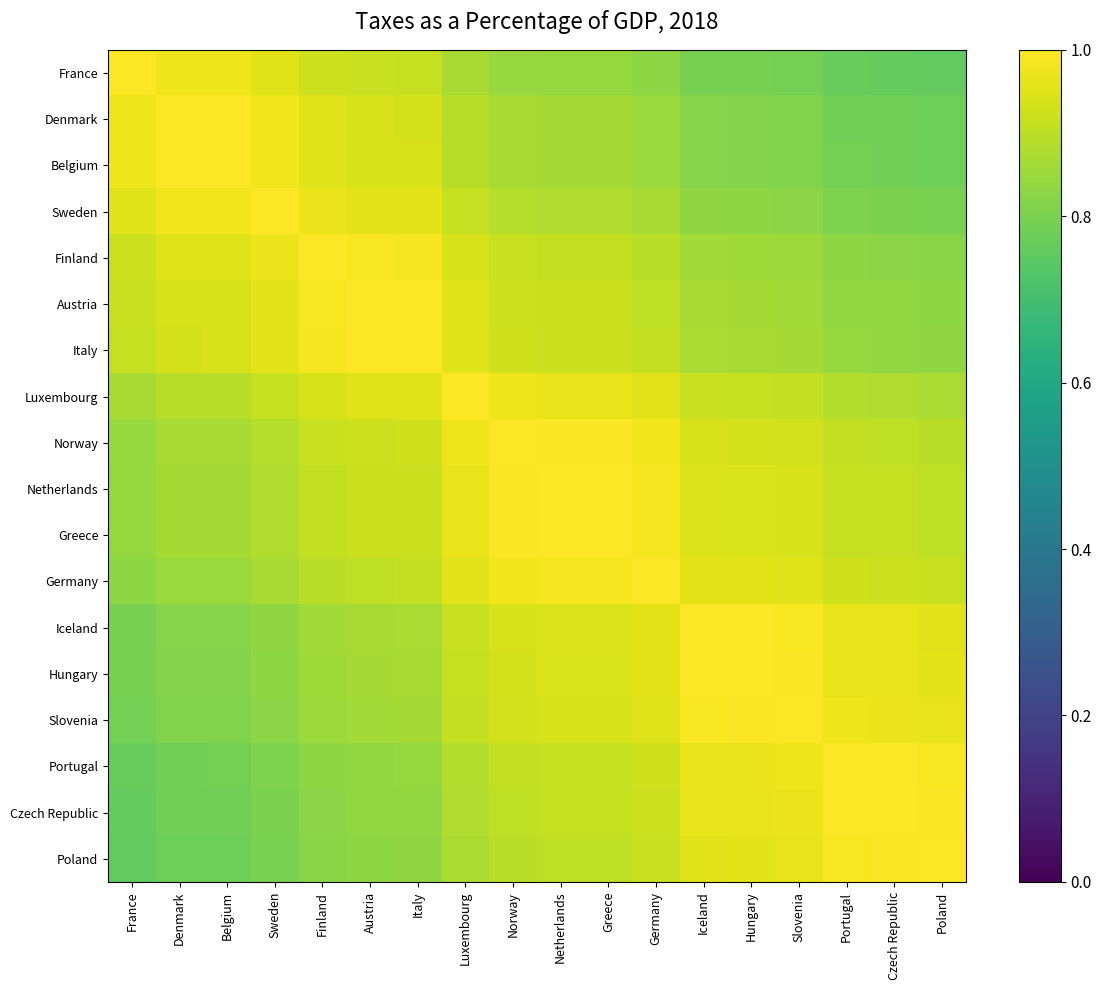

Reading right to left, list all the values displayed in this chart.

France: Poland=0.8	Czech Republic=0.8	Portugal=0.8	Slovenia=0.8	Hungary=0.8	Iceland=0.8	Germany=0.8	Greece=0.8	Netherlands=0.8	Norway=0.8	Luxembourg=0.9	Italy=0.9	Austria=0.9	Finland=0.9	Sweden=1.0	Belgium=1.0	Denmark=1.0	France=1.0
Denmark: Poland=0.8	Czech Republic=0.8	Portugal=0.8	Slovenia=0.8	Hungary=0.8	Iceland=0.8	Germany=0.9	Greece=0.9	Netherlands=0.9	Norway=0.9	Luxembourg=0.9	Italy=0.9	Austria=0.9	Finland=1.0	Sweden=1.0	Belgium=1.0	Denmark=1.0	France=1.0
Belgium: Poland=0.8	Czech Republic=0.8	Portugal=0.8	Slovenia=0.8	Hungary=0.8	Iceland=0.8	Germany=0.9	Greece=0.9	Netherlands=0.9	Norway=0.9	Luxembourg=0.9	Italy=0.9	Austria=0.9	Finland=1.0	Sweden=1.0	Belgium=1.0	Denmark=1.0	France=1.0
Sweden: Poland=0.8	Czech Republic=0.8	Portugal=0.8	Slovenia=0.8	Hungary=0.8	Iceland=0.8	Germany=0.9	Greece=0.9	Netherlands=0.9	Norway=0.9	Luxembourg=0.9	Italy=1.0	Austria=1.0	Finland=1.0	Sweden=1.0	Belgium=1.0	Denmark=1.0	France=1.0
Finland: Poland=0.8	Czech Republic=0.8	Portugal=0.8	Slovenia=0.9	Hungary=0.9	Iceland=0.9	Germany=0.9	Greece=0.9	Netherlands=0.9	Norway=0.9	Luxembourg=0.9	Italy=1.0	Austria=1.0	Finland=1.0	Sweden=1.0	Belgium=1.0	Denmark=1.0	France=0.9
Austria: Poland=0.8	Czech Republic=0.8	Portugal=0.8	Slovenia=0.9	Hungary=0.9	Iceland=0.9	Germany=0.9	Greece=0.9	Netherlands=0.9	Norway=0.9	Luxembourg=0.9	Italy=1.0	Austria=1.0	Finland=1.0	Sweden=1.0	Belgium=0.9	Denmark=0.9	France=0.9
Italy: Poland=0.8	Czech Republic=0.8	Portugal=0.8	Slovenia=0.9	Hungary=0.9	Iceland=0.9	Germany=0.9	Greece=0.9	Netherlands=0.9	Norway=0.9	Luxembourg=1.0	Italy=1.0	Austria=1.0	Finland=1.0	Sweden=1.0	Belgium=0.9	Denmark=0.9	France=0.9
Luxembourg: Poland=0.9	Czech Republic=0.9	Portugal=0.9	Slovenia=0.9	Hungary=0.9	Iceland=0.9	Germany=1.0	Greece=1.0	Netherlands=1.0	Norway=1.0	Luxembourg=1.0	Italy=1.0	Austria=0.9	Finland=0.9	Sweden=0.9	Belgium=0.9	Denmark=0.9	France=0.9
Norway: Poland=0.9	Czech Republic=0.9	Portugal=0.9	Slovenia=0.9	Hungary=0.9	Iceland=0.9	Germany=1.0	Greece=1.0	Netherlands=1.0	Norway=1.0	Luxembourg=1.0	Italy=0.9	Austria=0.9	Finland=0.9	Sweden=0.9	Belgium=0.9	Denmark=0.9	France=0.8
Netherlands: Poland=0.9	Czech Republic=0.9	Portugal=0.9	Slovenia=0.9	Hungary=0.9	Iceland=0.9	Germany=1.0	Greece=1.0	Netherlands=1.0	Norway=1.0	Luxembourg=1.0	Italy=0.9	Austria=0.9	Finland=0.9	Sweden=0.9	Belgium=0.9	Denmark=0.9	France=0.8
Greece: Poland=0.9	Czech Republic=0.9	Portugal=0.9	Slovenia=0.9	Hungary=0.9	Iceland=0.9	Germany=1.0	Greece=1.0	Netherlands=1.0	Norway=1.0	Luxembourg=1.0	Italy=0.9	Austria=0.9	Finland=0.9	Sweden=0.9	Belgium=0.9	Denmark=0.9	France=0.8
Germany: Poland=0.9	Czech Republic=0.9	Portugal=0.9	Slovenia=1.0	Hungary=1.0	Iceland=1.0	Germany=1.0	Greece=1.0	Netherlands=1.0	Norway=1.0	Luxembourg=1.0	Italy=0.9	Austria=0.9	Finland=0.9	Sweden=0.9	Belgium=0.9	Denmark=0.9	France=0.8
Iceland: Poland=1.0	Czech Republic=1.0	Portugal=1.0	Slovenia=1.0	Hungary=1.0	Iceland=1.0	Germany=1.0	Greece=0.9	Netherlands=0.9	Norway=0.9	Luxembourg=0.9	Italy=0.9	Austria=0.9	Finland=0.9	Sweden=0.8	Belgium=0.8	Denmark=0.8	France=0.8
Hungary: Poland=1.0	Czech Republic=1.0	Portugal=1.0	Slovenia=1.0	Hungary=1.0	Iceland=1.0	Germany=1.0	Greece=0.9	Netherlands=0.9	Norway=0.9	Luxembourg=0.9	Italy=0.9	Austria=0.9	Finland=0.9	Sweden=0.8	Belgium=0.8	Denmark=0.8	France=0.8
Slovenia: Poland=1.0	Czech Republic=1.0	Portugal=1.0	Slovenia=1.0	Hungary=1.0	Iceland=1.0	Germany=1.0	Greece=0.9	Netherlands=0.9	Norway=0.9	Luxembourg=0.9	Italy=0.9	Austria=0.9	Finland=0.9	Sweden=0.8	Belgium=0.8	Denmark=0.8	France=0.8
Portugal: Poland=1.0	Czech Republic=1.0	Portugal=1.0	Slovenia=1.0	Hungary=1.0	Iceland=1.0	Germany=0.9	Greece=0.9	Netherlands=0.9	Norway=0.9	Luxembourg=0.9	Italy=0.8	Austria=0.8	Finland=0.8	Sweden=0.8	Belgium=0.8	Denmark=0.8	France=0.8
Czech Republic: Poland=1.0	Czech Republic=1.0	Portugal=1.0	Slovenia=1.0	Hungary=1.0	Iceland=1.0	Germany=0.9	Greece=0.9	Netherlands=0.9	Norway=0.9	Luxembourg=0.9	Italy=0.8	Austria=0.8	Finland=0.8	Sweden=0.8	Belgium=0.8	Denmark=0.8	France=0.8
Poland: Poland=1.0	Czech Republic=1.0	Portugal=1.0	Slovenia=1.0	Hungary=1.0	Iceland=1.0	Germany=0.9	Greece=0.9	Netherlands=0.9	Norway=0.9	Luxembourg=0.9	Italy=0.8	Austria=0.8	Finland=0.8	Sweden=0.8	Belgium=0.8	Denmark=0.8	France=0.8